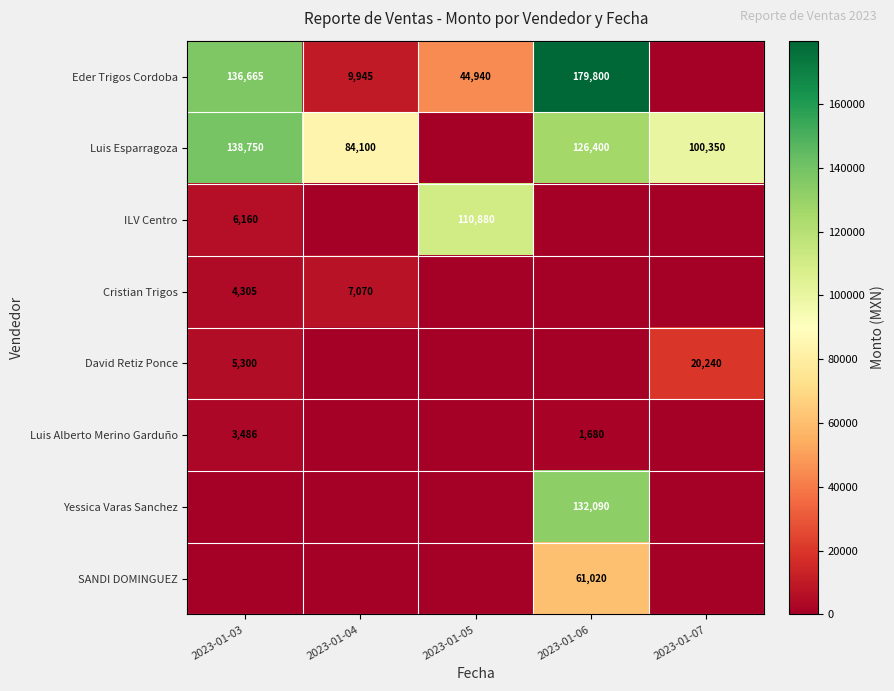

True or false: Luis Esparragoza has a value of 70443 at 2023-01-03.

False